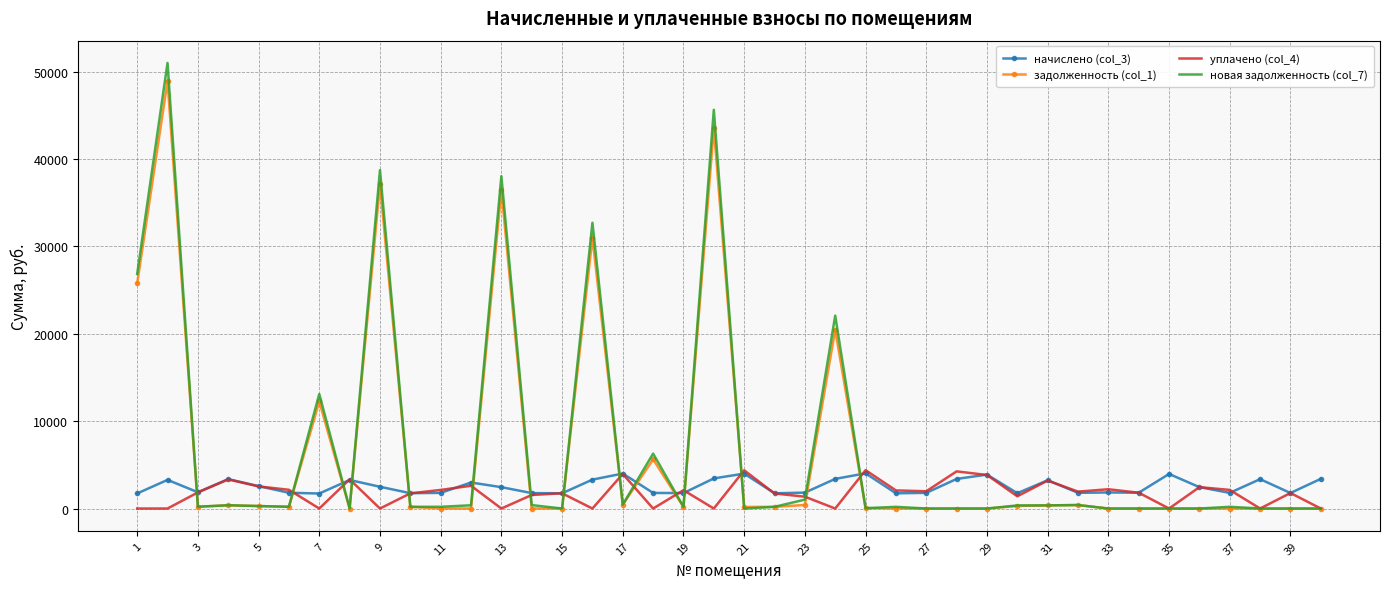

What is the greatest value displayed?

50995.3